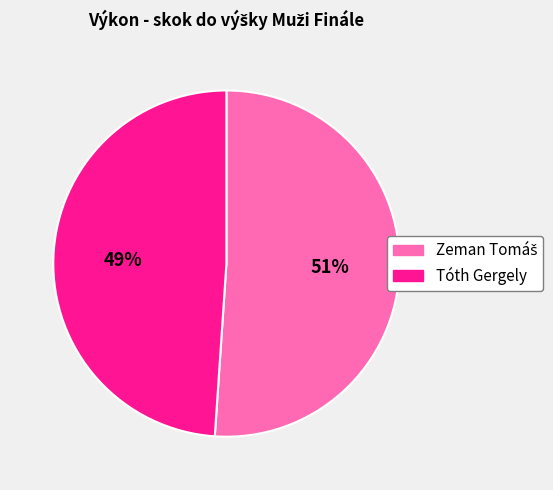

Count the number of slices in the pie.

2